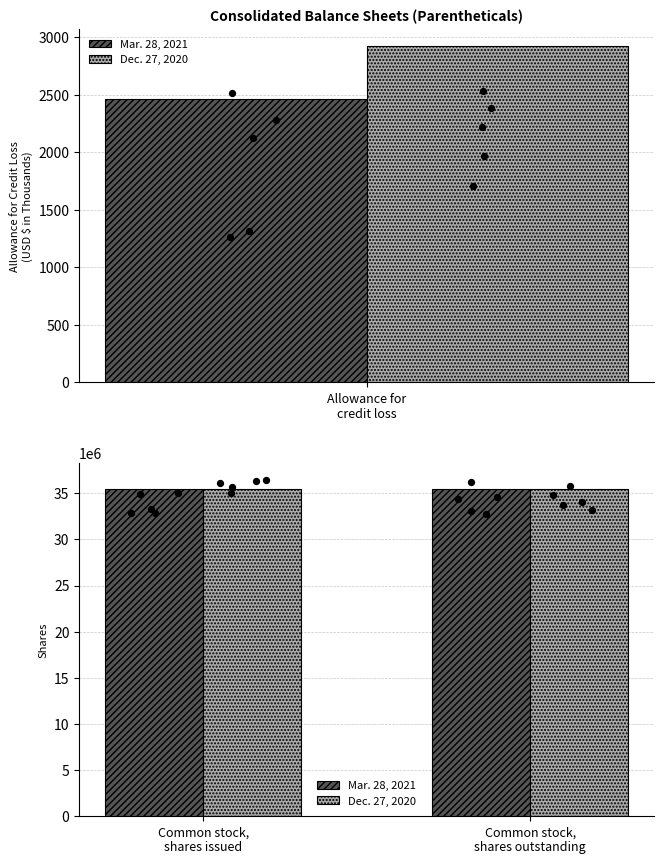

Which series contains the highest Y value?

Dec. 27, 2020